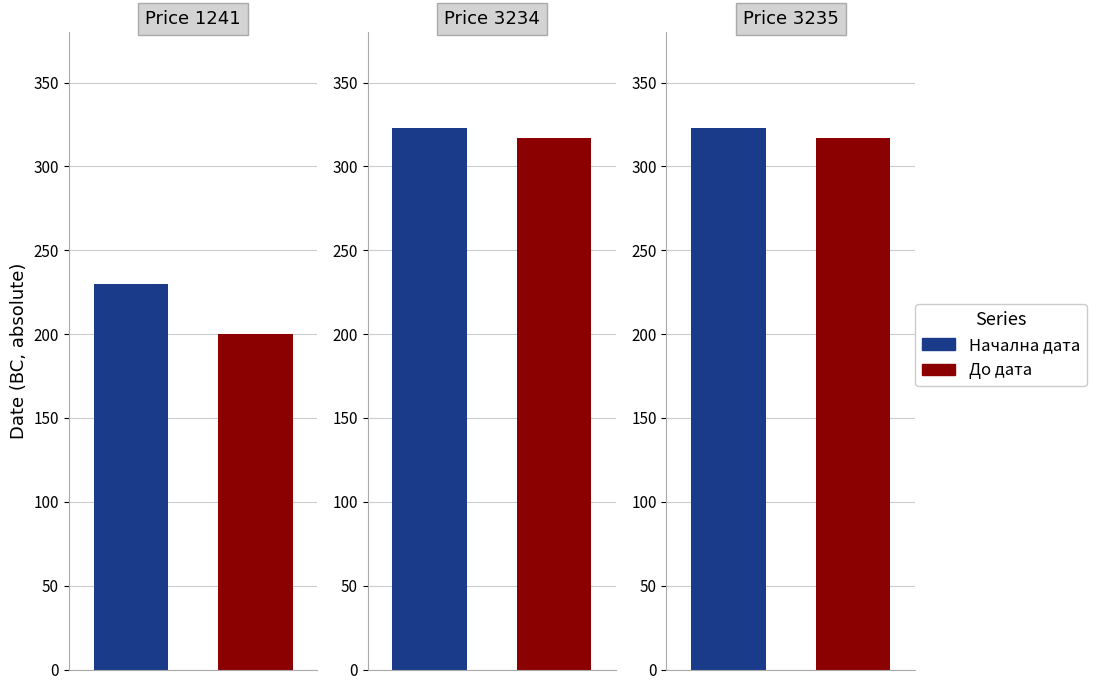

What are all the series names shown in the legend?

Начална дата, До дата